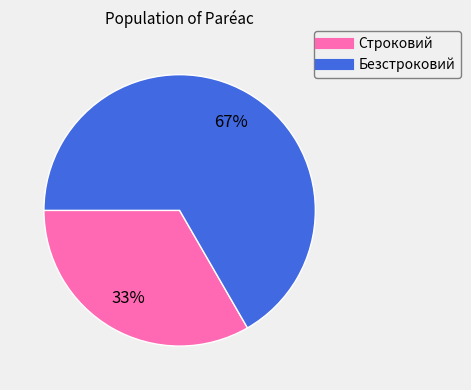

Which slice is the smallest?

Строковий